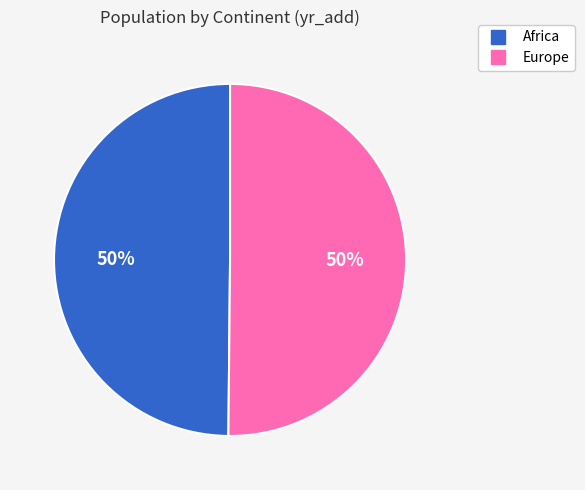

The Africa slice represents 36% of the pie. True or false?

False